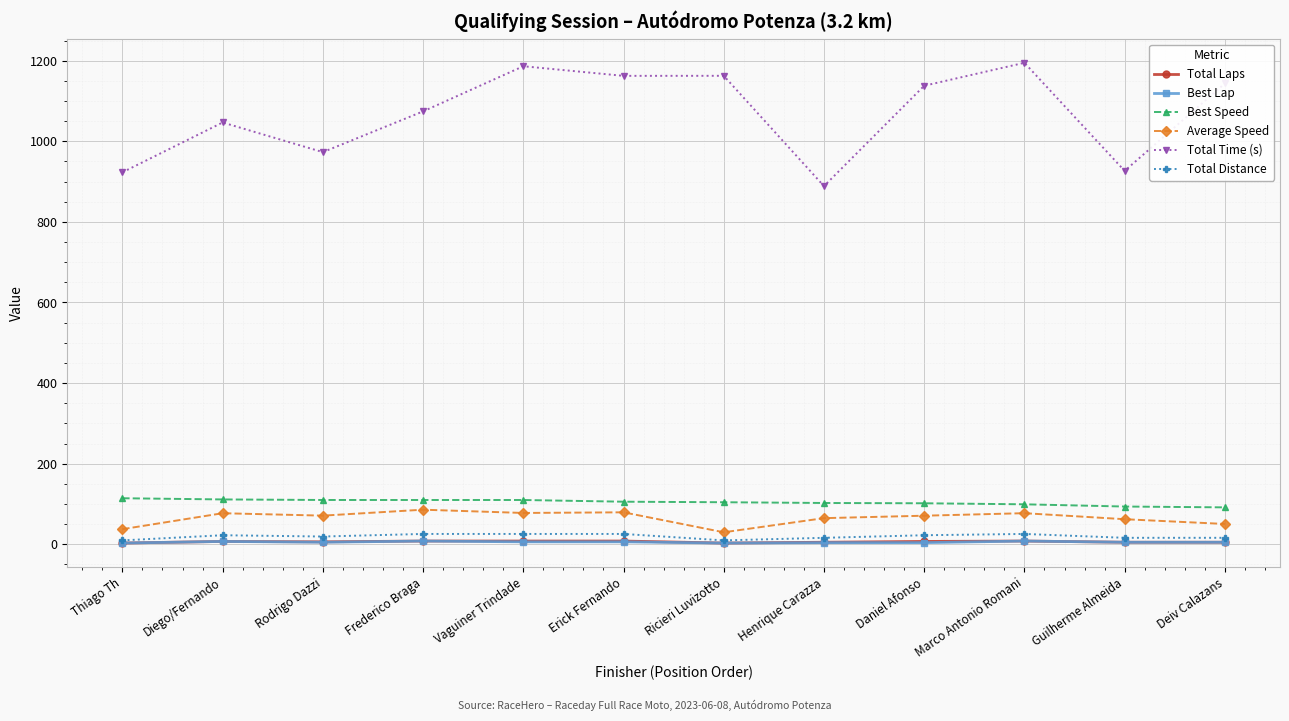

How many lines are shown in the chart?

6